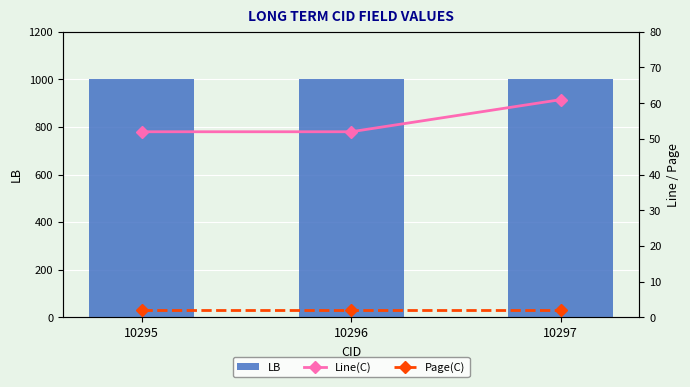

The value of Line(C) at 10297 is 61. True or false?

True